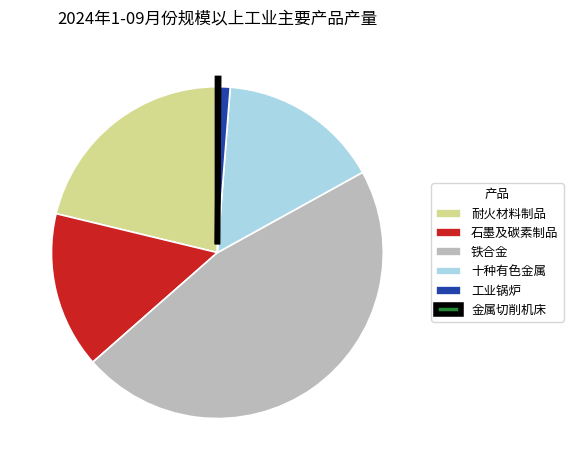

True or false: 铁合金 accounts for 36% of the total.

False